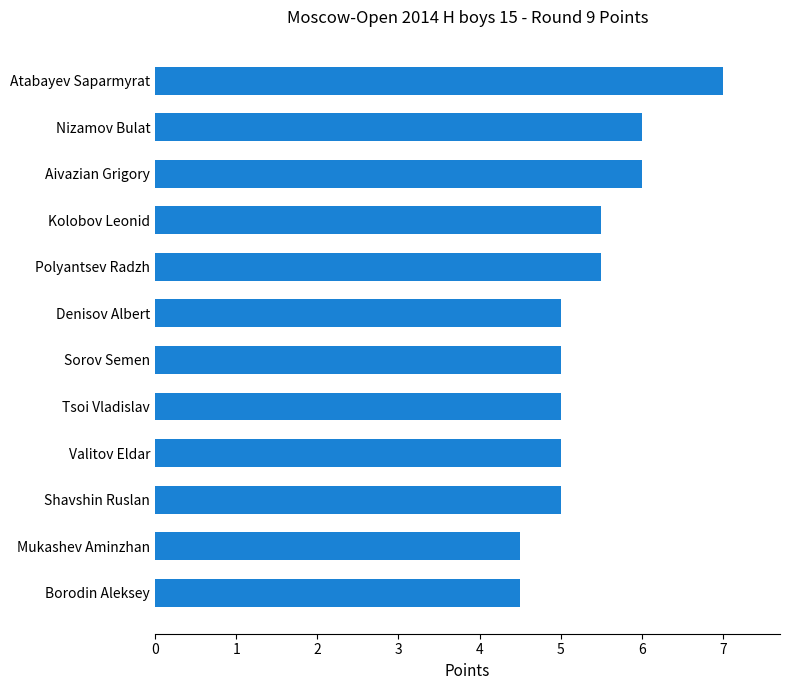

Are the bars horizontal?

Yes